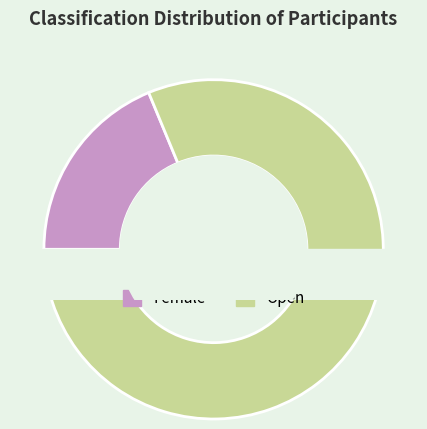

To the nearest percent, what percentage of the pie is Female?

19%